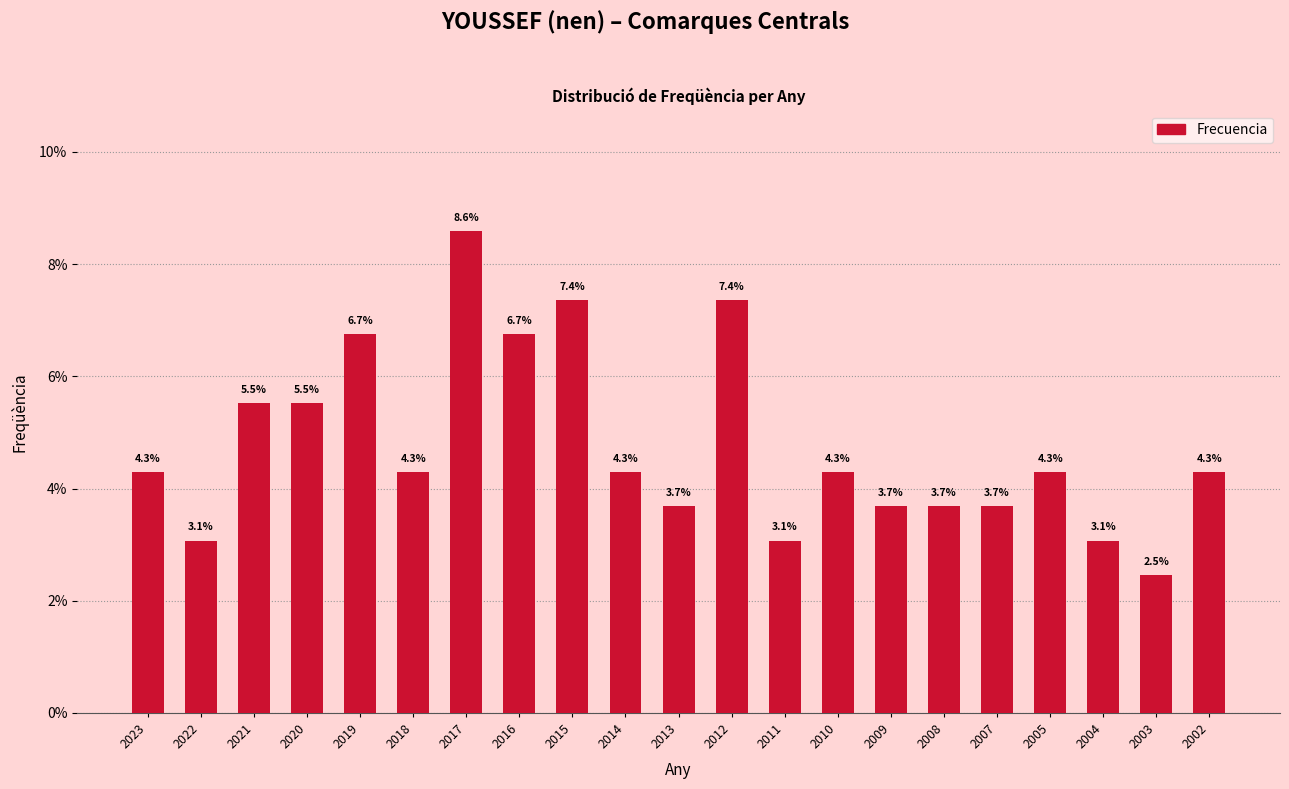

Reading left to right, extract all data points from this chart.

2023=4.3	2022=3.1	2021=5.5	2020=5.5	2019=6.7	2018=4.3	2017=8.6	2016=6.7	2015=7.4	2014=4.3	2013=3.7	2012=7.4	2011=3.1	2010=4.3	2009=3.7	2008=3.7	2007=3.7	2005=4.3	2004=3.1	2003=2.5	2002=4.3